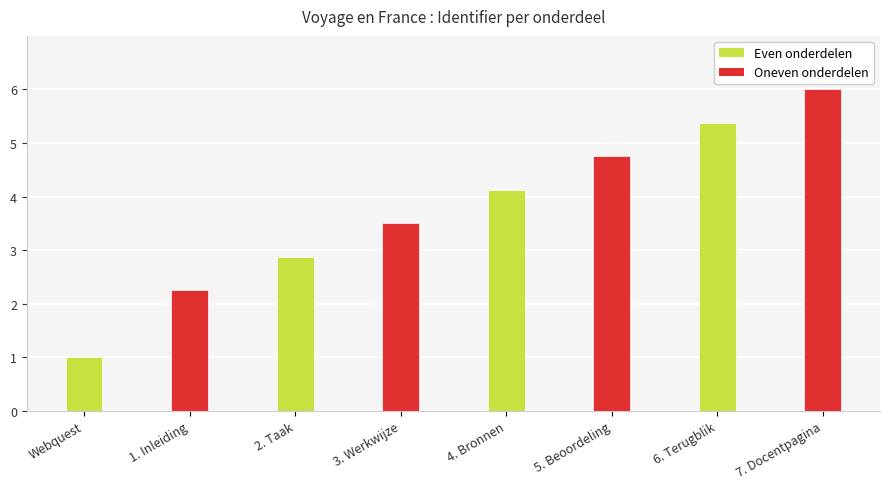

What is the smallest value displayed?

1.0